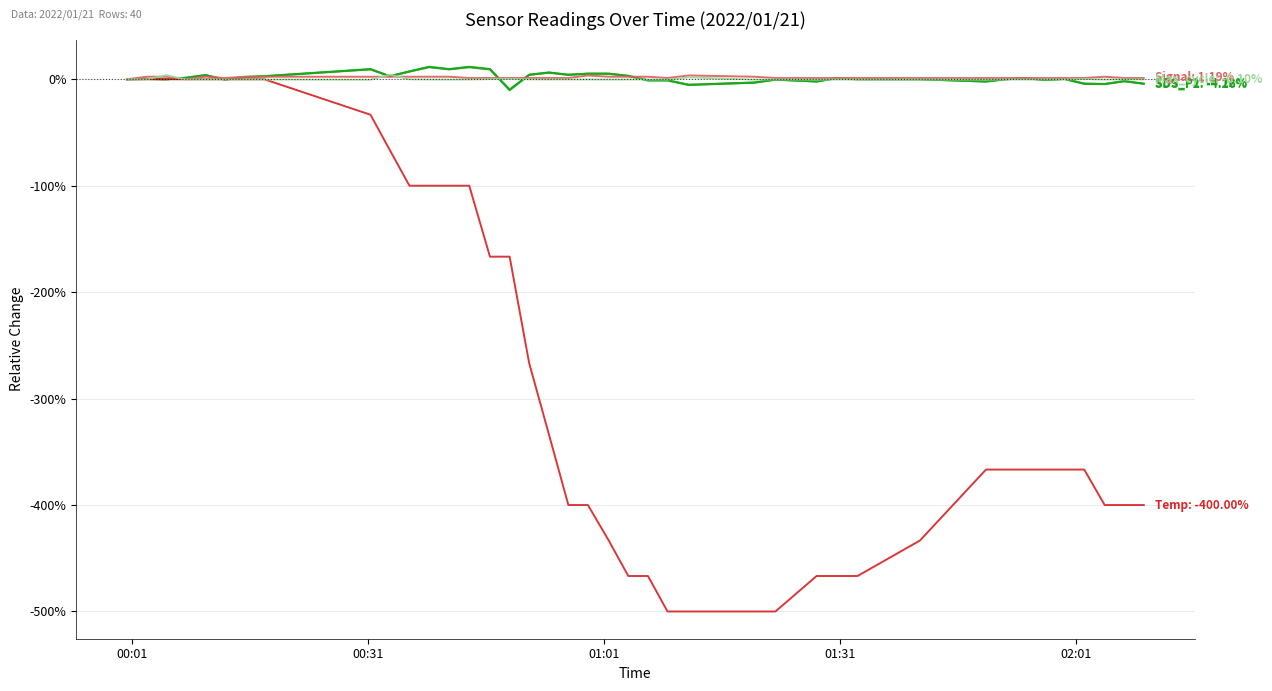

How many lines are shown in the chart?

5